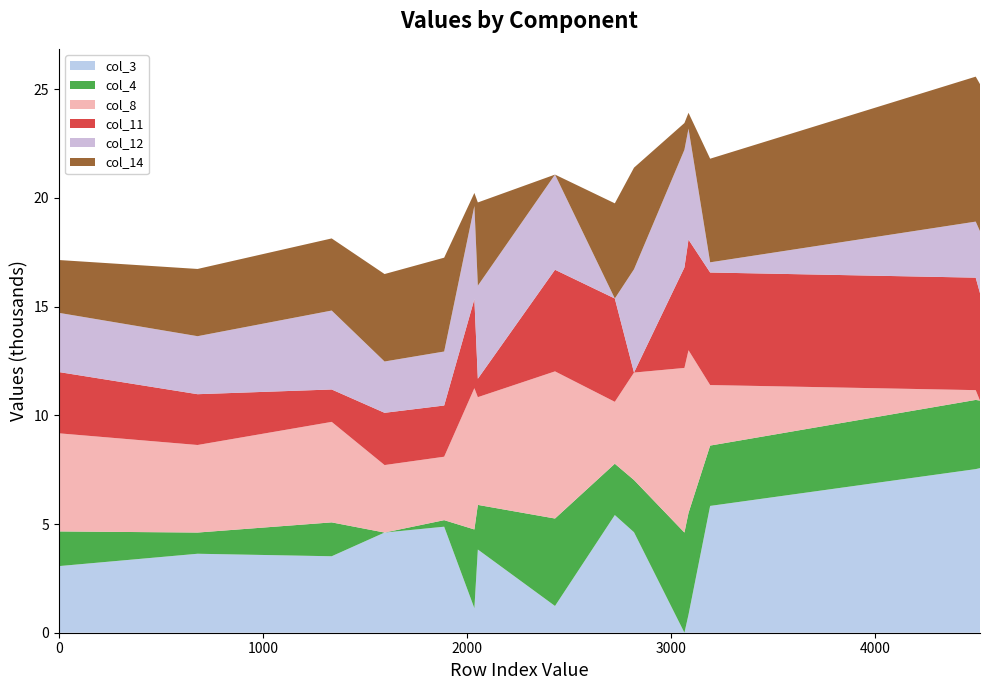

What is the highest value of the col_3 series?

7.6